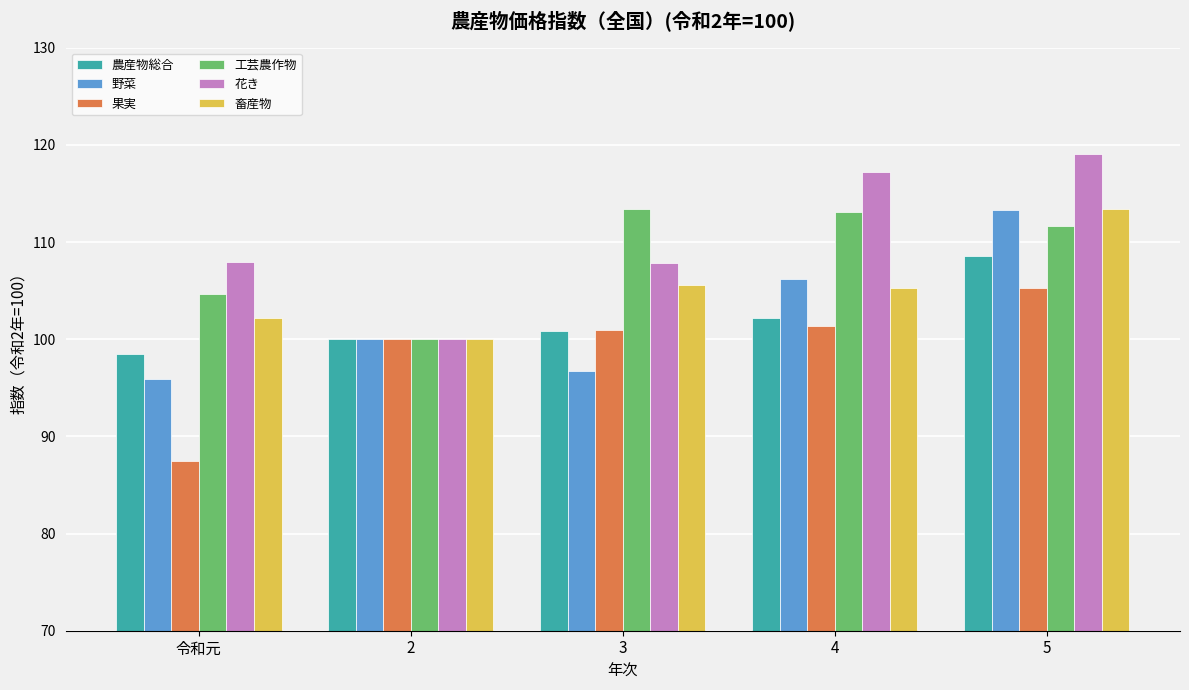

At which category is the sum across all series the highest?

5